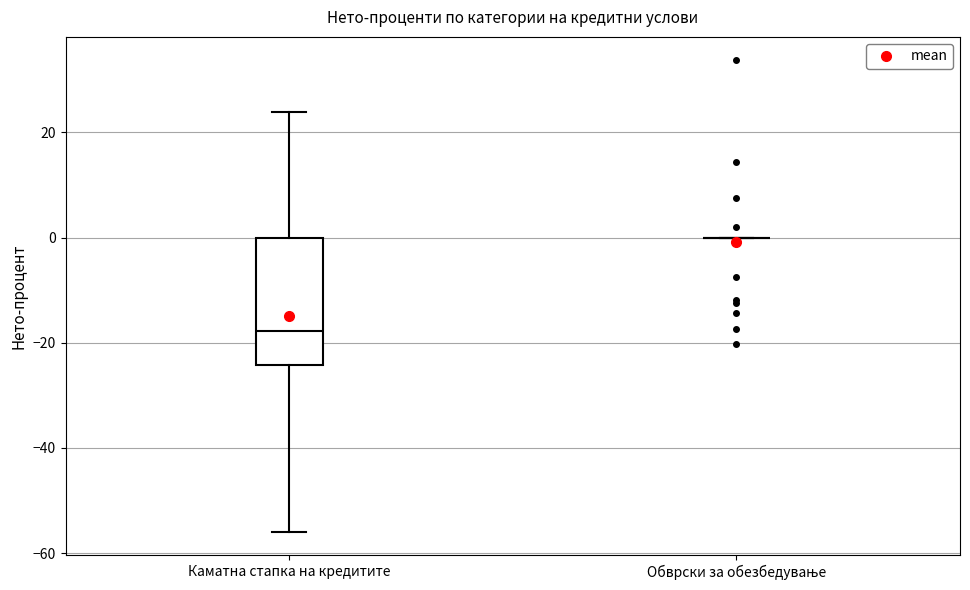

Reading left to right, read every box against the y-axis: the position of its median line, the range the box covers, and the ends of its whiskers. The values are not printed on the chart, so give them approximately, as read against the axis.

Каматна стапка на кредитите: median -18, box -24 to 0, whiskers -56 to 24
Обврски за обезбедување: box collapsed to a line at 0, whiskers 0 to 0